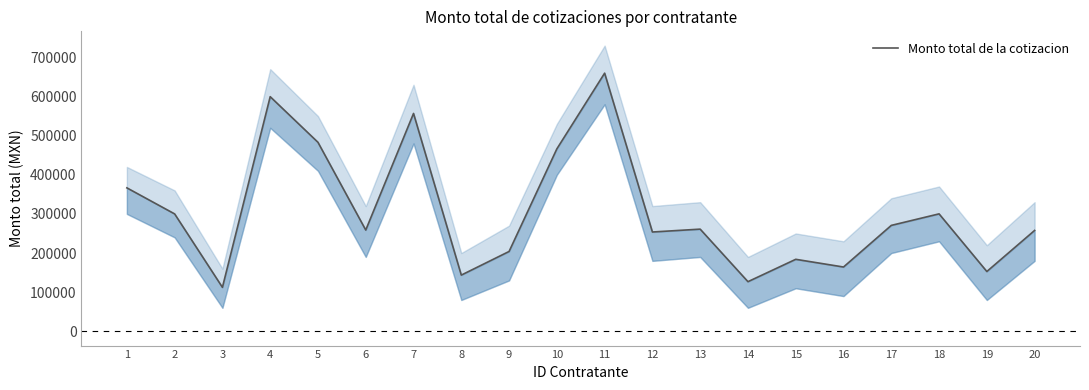

Rank the categories by value from lowest to highest.

3, 14, 8, 19, 16, 15, 9, 12, 20, 6, 13, 17, 2, 18, 1, 10, 5, 7, 4, 11